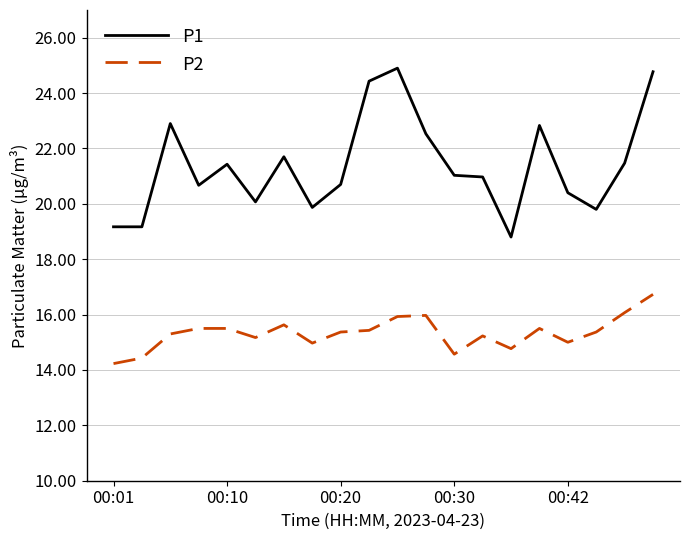

How many distinct data groups are displayed?

2